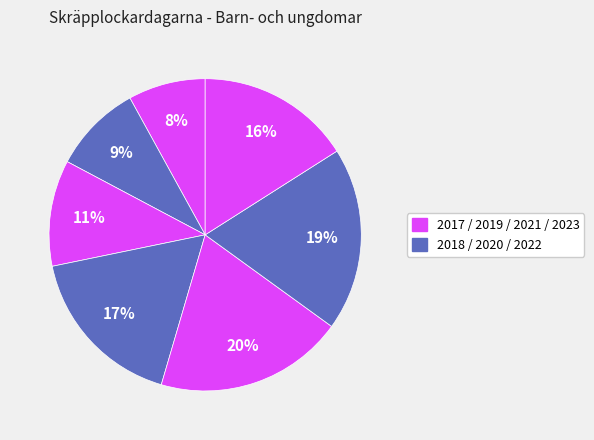

How many segments does this pie chart have?

7